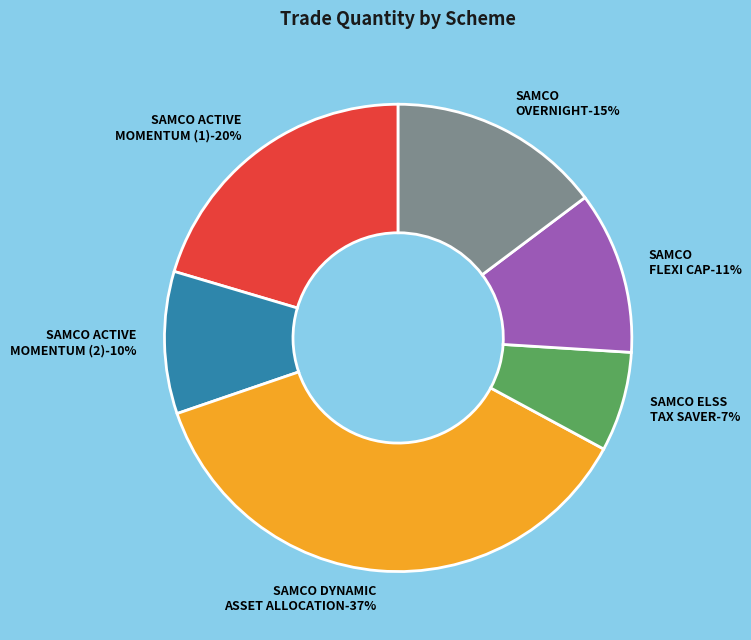

Rank the categories by value from lowest to highest.

SAMCO ELSS TAX SAVER FUND, SAMCO ACTIVE MOMENTUM FUND (2), SAMCO FLEXI CAP FUND, SAMCO OVERNIGHT FUND, SAMCO ACTIVE MOMENTUM FUND (1), SAMCO DYNAMIC ASSET ALLOCATION FUND